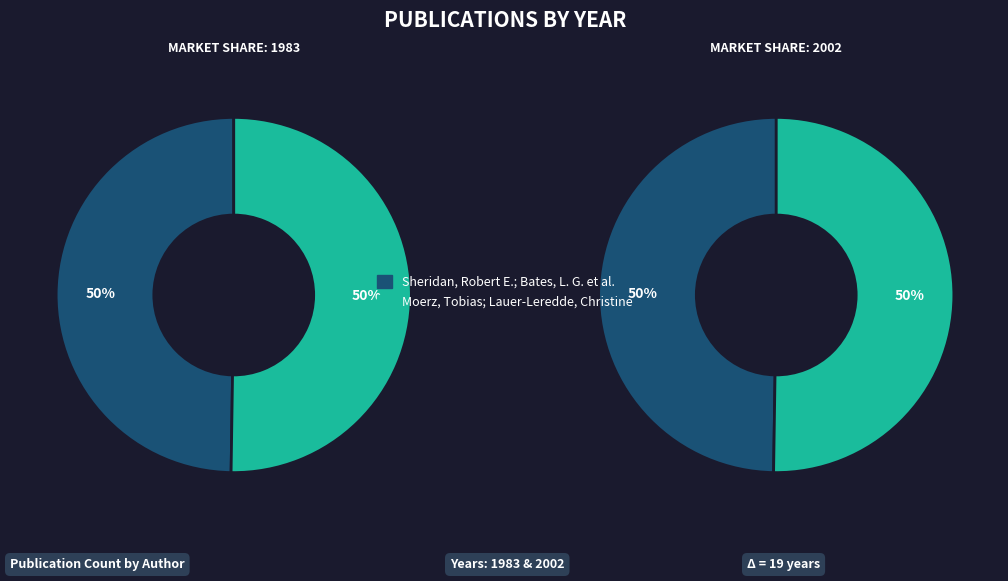

Do Moerz, Tobias; Lauer-Leredde, Christine and Sheridan, Robert E.; Bates, L. G. et al. together represent more than half of the pie?

Yes